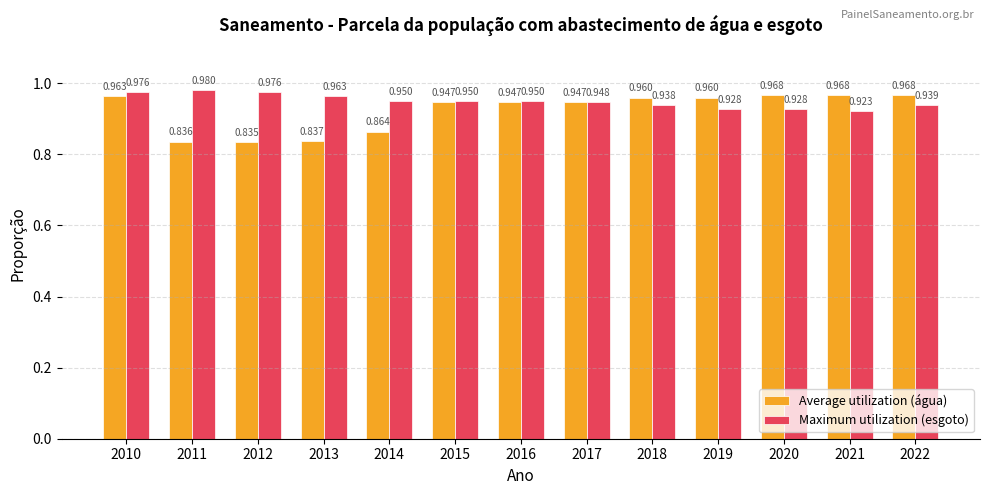

Between 2015 and 2020, which series saw the biggest shift?

Maximum utilization (esgoto)